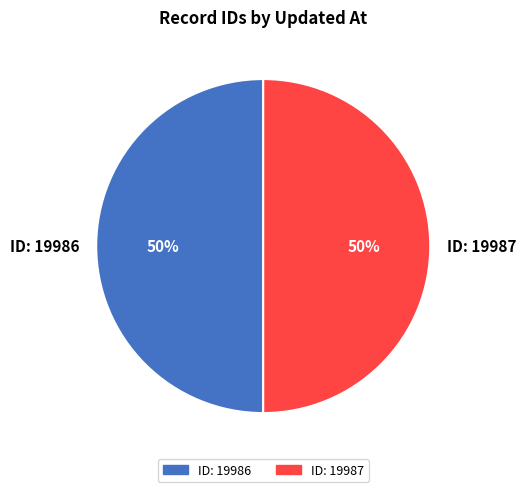

Approximately how many times larger is the value at ID: 19987 compared to ID: 19986?

1.0